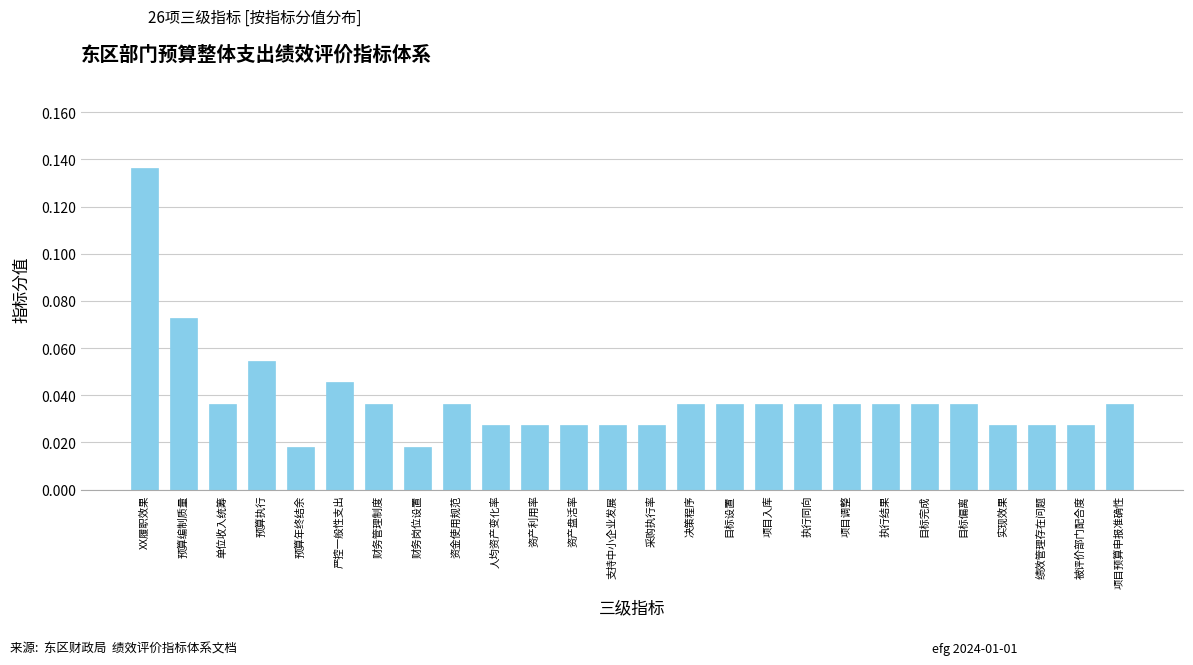

Is it true that the value at 目标偏离 is 0.1?

False